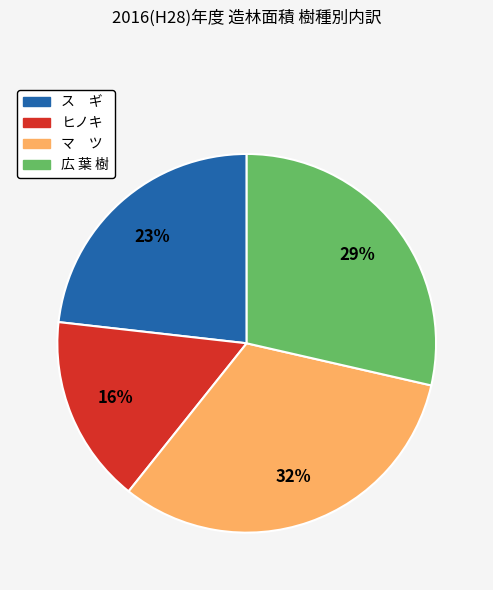

To the nearest percent, what is the difference between the largest and smallest slice percentages?

16%